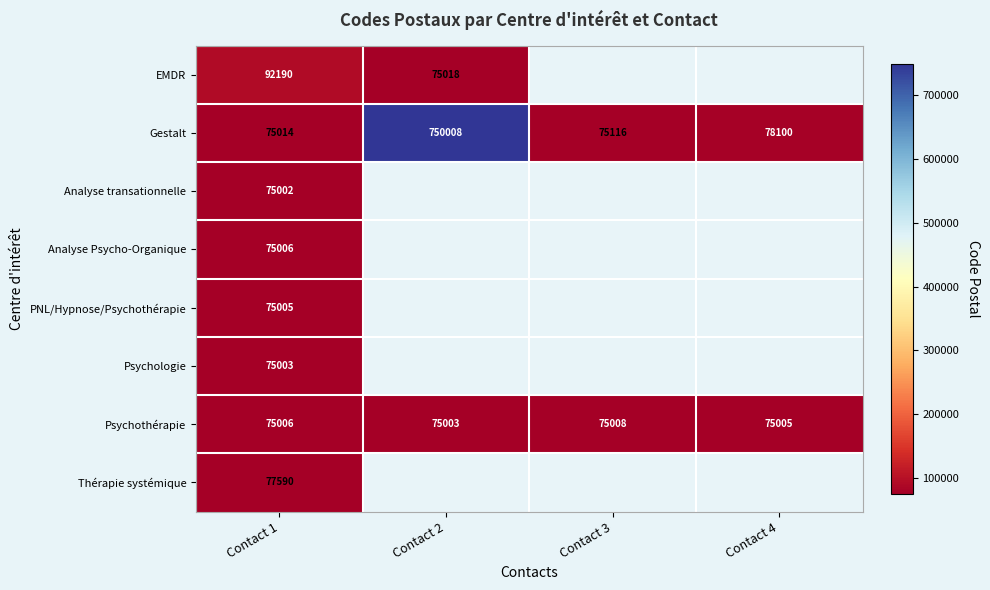

What is the spread (max minus min) of values at Contact 1?

17188